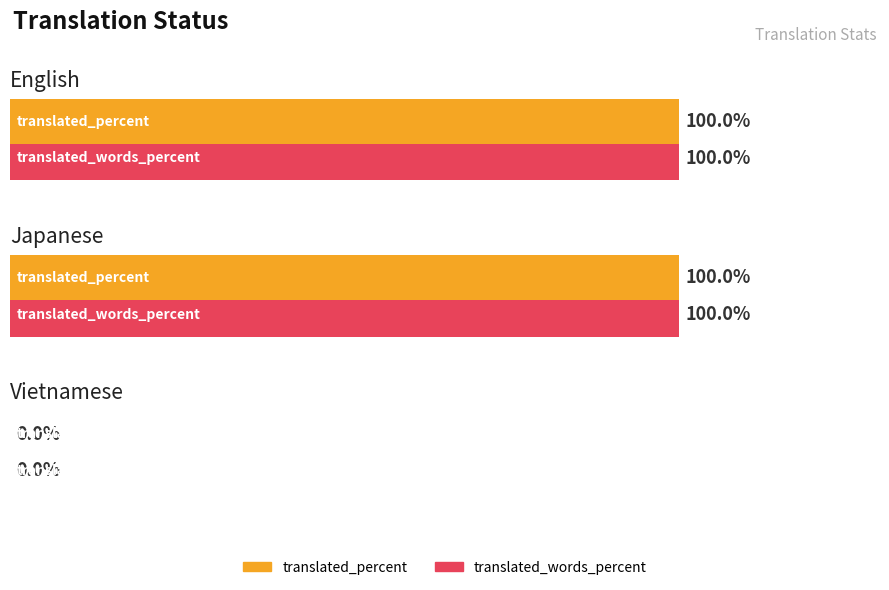

At which label does translated_percent reach its minimum?

Vietnamese